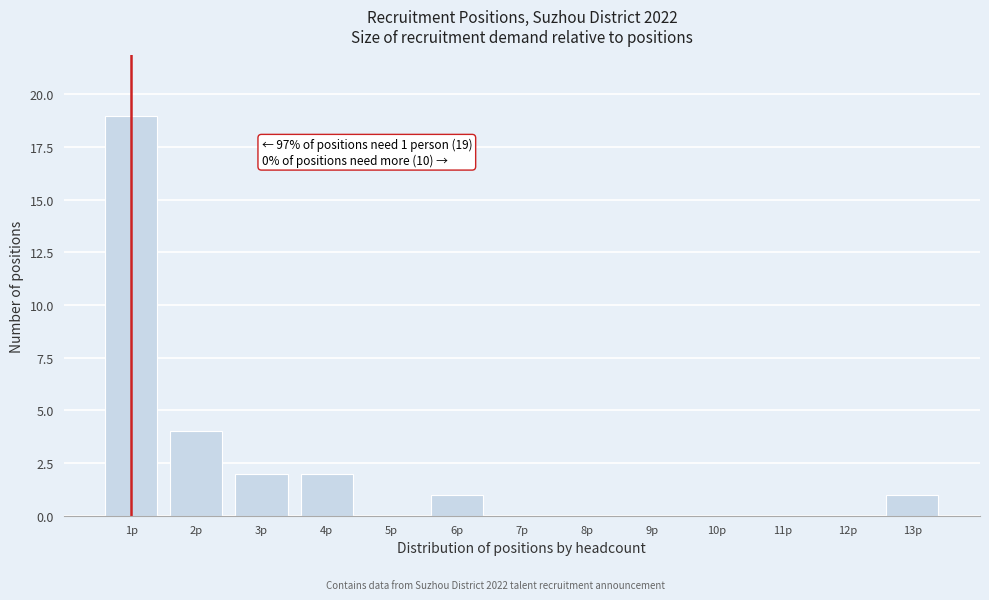

Which range on the x-axis has the tallest bar?

0.5 to 1.5